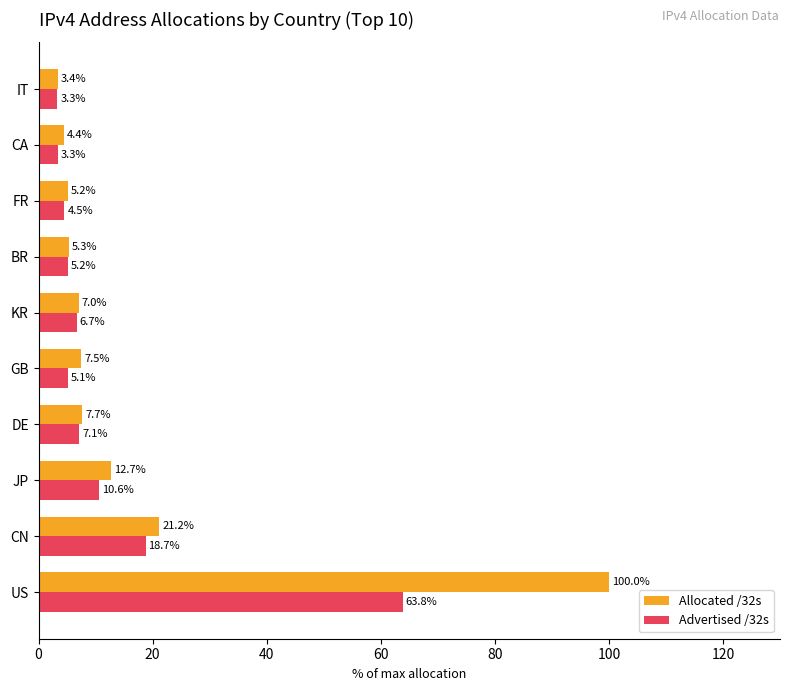

What is the difference between the highest and lowest values at GB?

2.4